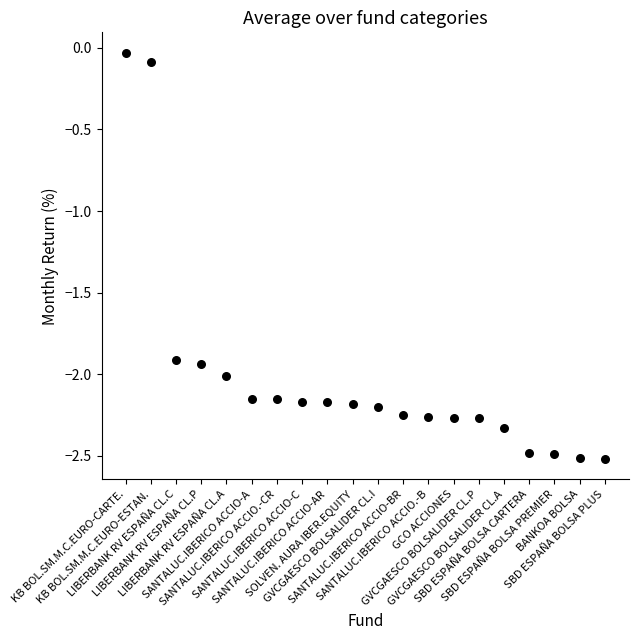

What is the range of Y values (max minus min)?

2.5